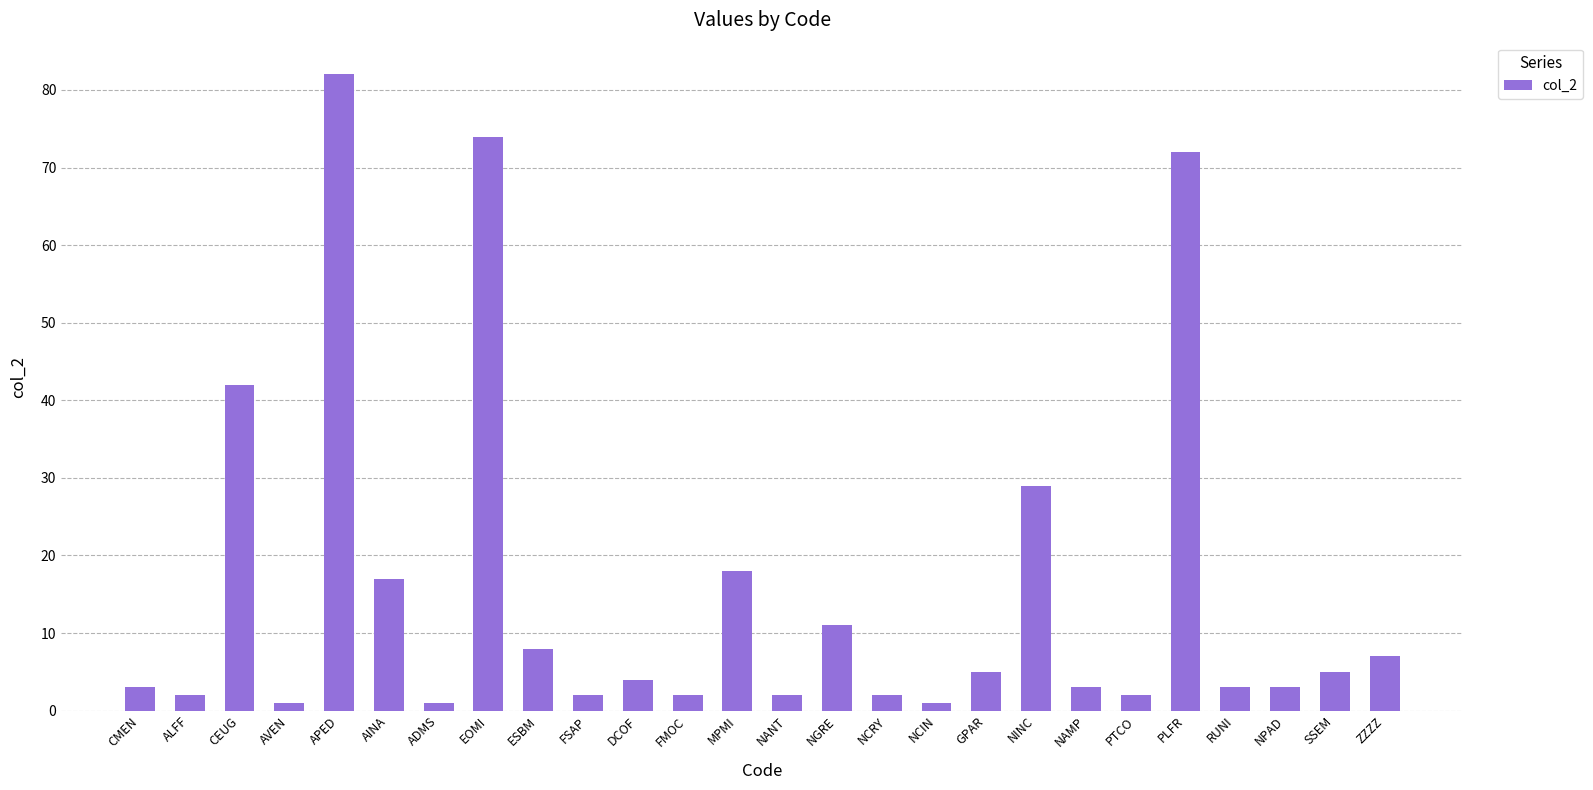

Does the chart contain any negative values?

No